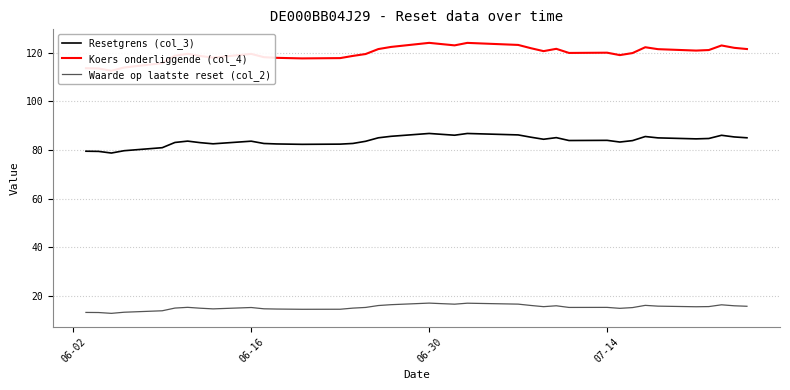

True or false: Resetgrens (col_3) and Waarde op laatste reset (col_2) cross at least once.

False